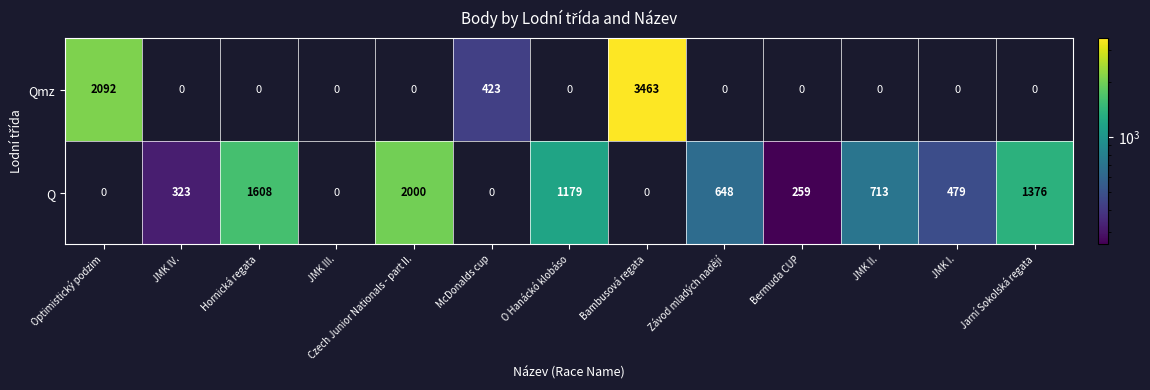

At which category does the chart reach its peak across all series?

Bambusová regata